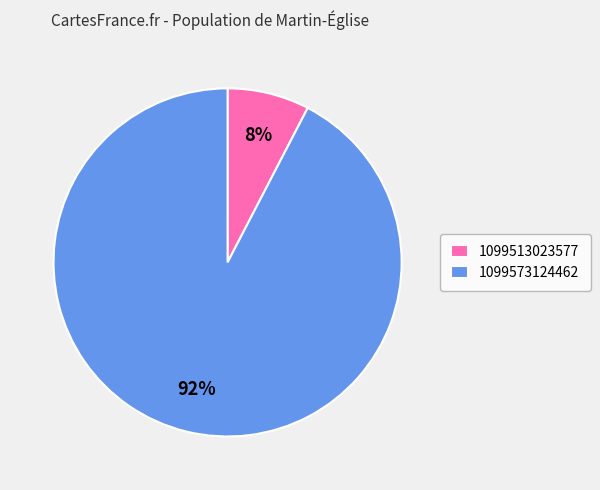

What percentage is the 1099573124462 slice, to the nearest percent?

92%